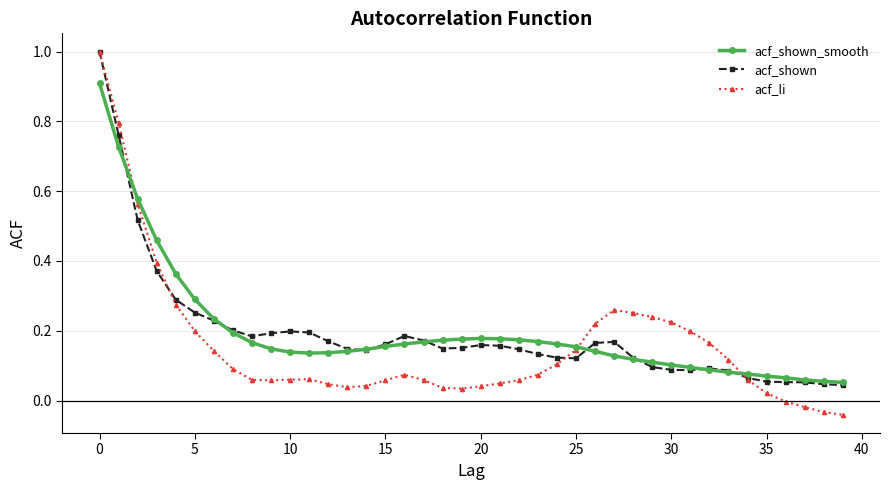

True or false: acf_li has more than 2 interior local peaks.

True